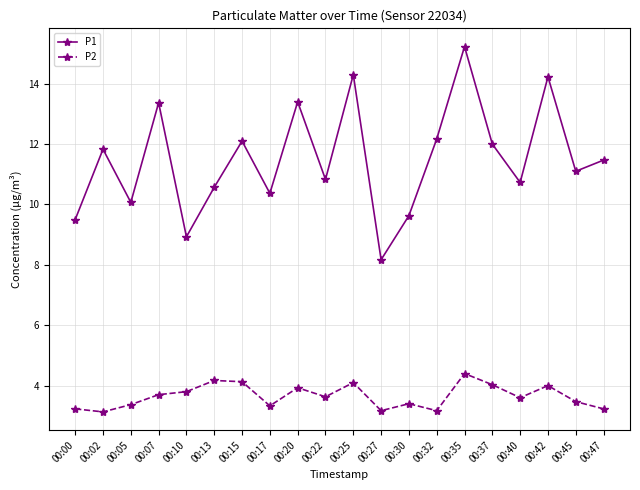

True or false: P1 and P2 cross at least once.

False